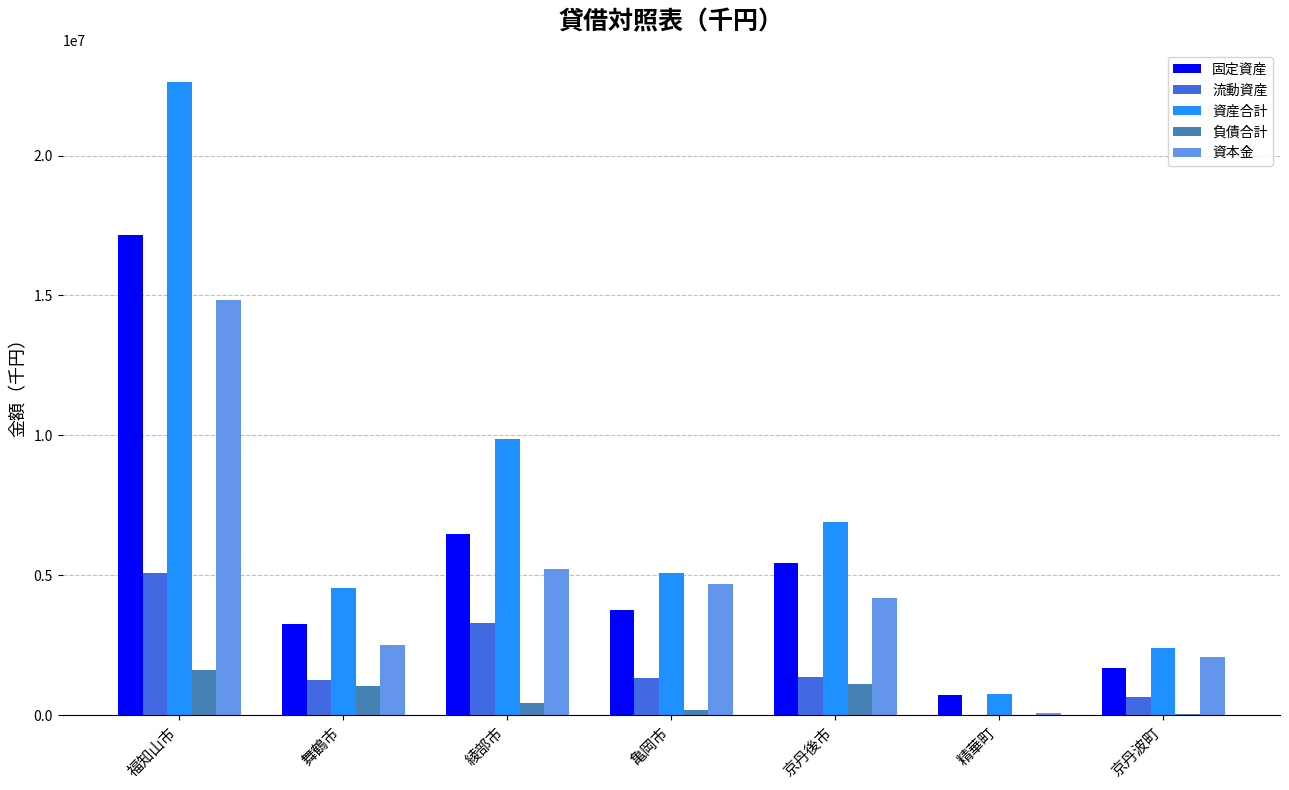

What is the sum of all 負債合計 values?

4435180